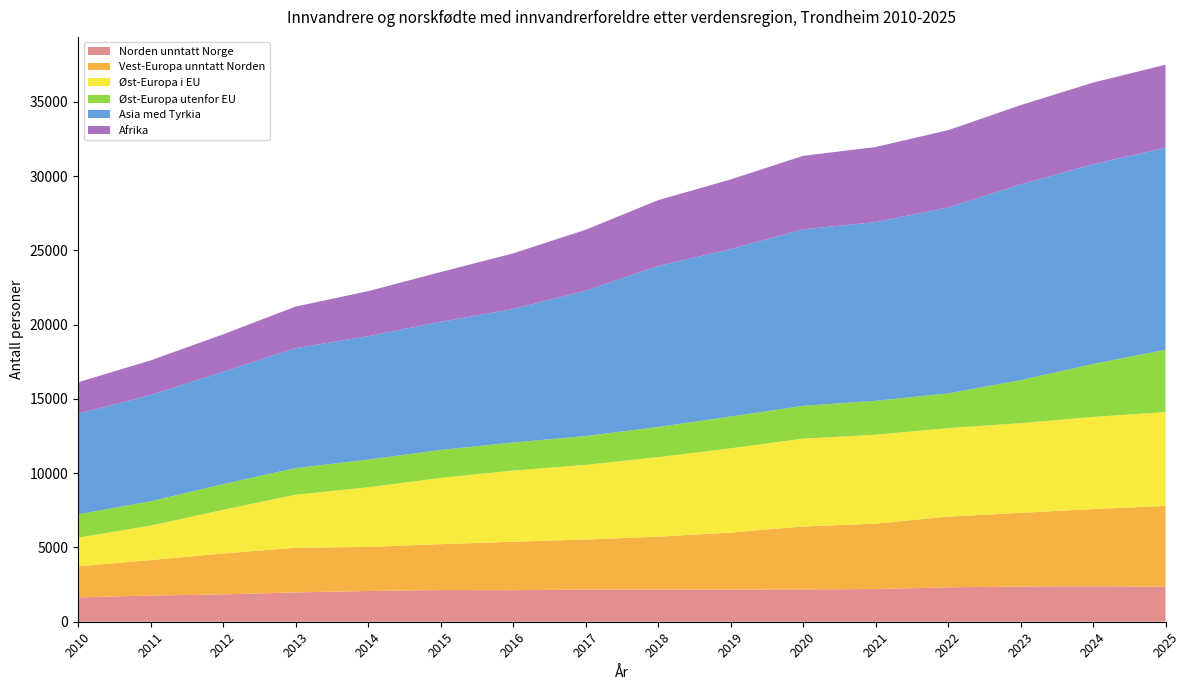

Reading right to left, extract all data points from this chart.

Norden unntatt Norge: 2025=2364	2024=2380	2023=2371	2022=2315	2021=2202	2020=2177	2019=2165	2018=2167	2017=2167	2016=2125	2015=2132	2014=2070	2013=1974	2012=1840	2011=1761	2010=1642
Vest-Europa unntatt Norden: 2025=5432	2024=5206	2023=4957	2022=4762	2021=4402	2020=4236	2019=3836	2018=3557	2017=3371	2016=3262	2015=3089	2014=2965	2013=3009	2012=2753	2011=2388	2010=2088
Øst-Europa i EU: 2025=6318	2024=6201	2023=6041	2022=5956	2021=5986	2020=5914	2019=5673	2018=5356	2017=5024	2016=4792	2015=4461	2014=4016	2013=3567	2012=2943	2011=2324	2010=1929
Øst-Europa utenfor EU: 2025=4199	2024=3561	2023=2894	2022=2339	2021=2283	2020=2208	2019=2139	2018=2031	2017=1939	2016=1886	2015=1884	2014=1862	2013=1795	2012=1726	2011=1631	2010=1573
Asia med Tyrkia: 2025=13600	2024=13449	2023=13173	2022=12508	2021=12032	2020=11885	2019=11271	2018=10835	2017=9781	2016=8988	2015=8623	2014=8309	2013=8070	2012=7561	2011=7154	2010=6771
Afrika: 2025=5586	2024=5499	2023=5339	2022=5212	2021=5054	2020=4945	2019=4689	2018=4434	2017=4105	2016=3744	2015=3351	2014=3031	2013=2802	2012=2523	2011=2335	2010=2118